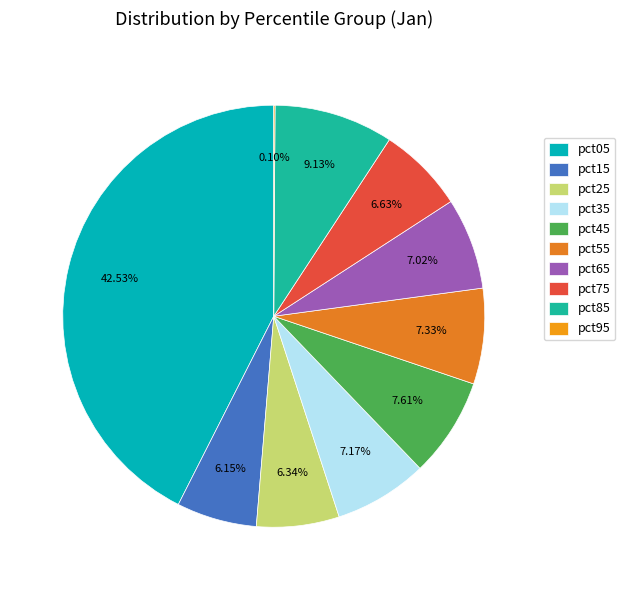

True or false: pct45 accounts for 8% of the total.

True